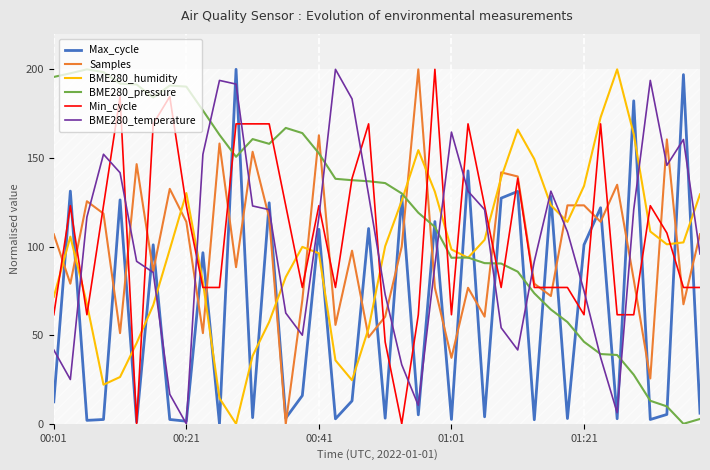

True or false: BME280_humidity and Min_cycle intersect in this chart.

True